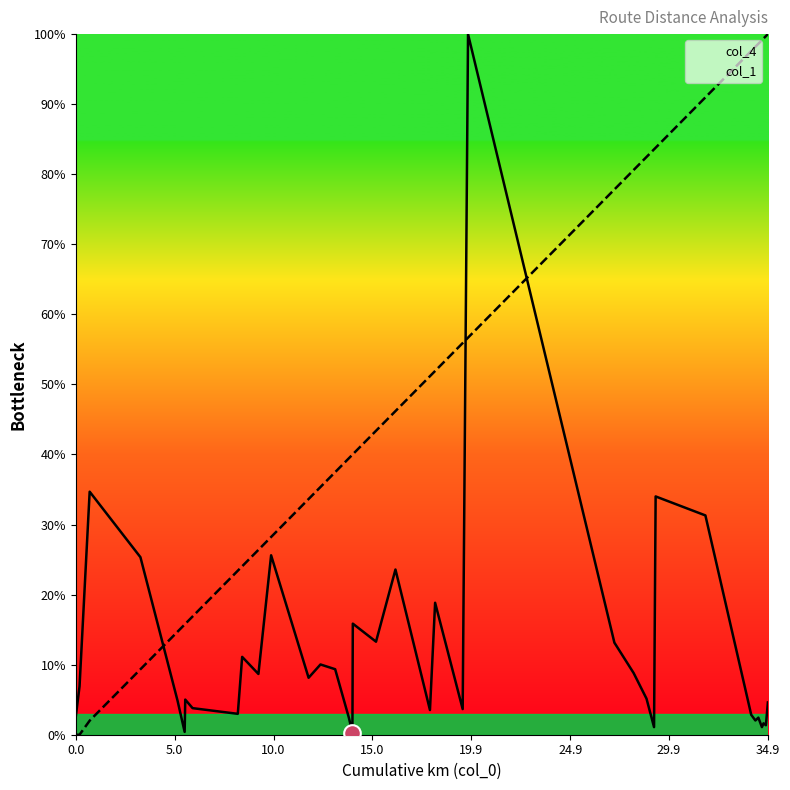

Which series has the widest spread of values?

col_1